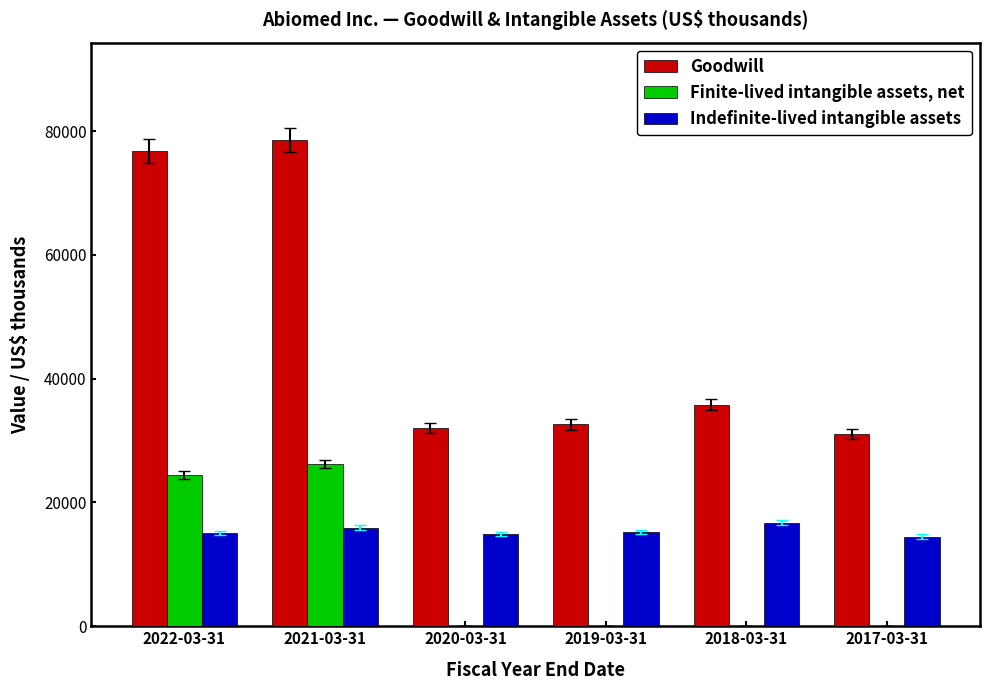

What are all the series names shown in the legend?

Goodwill, Finite-lived intangible assets, net, Indefinite-lived intangible assets